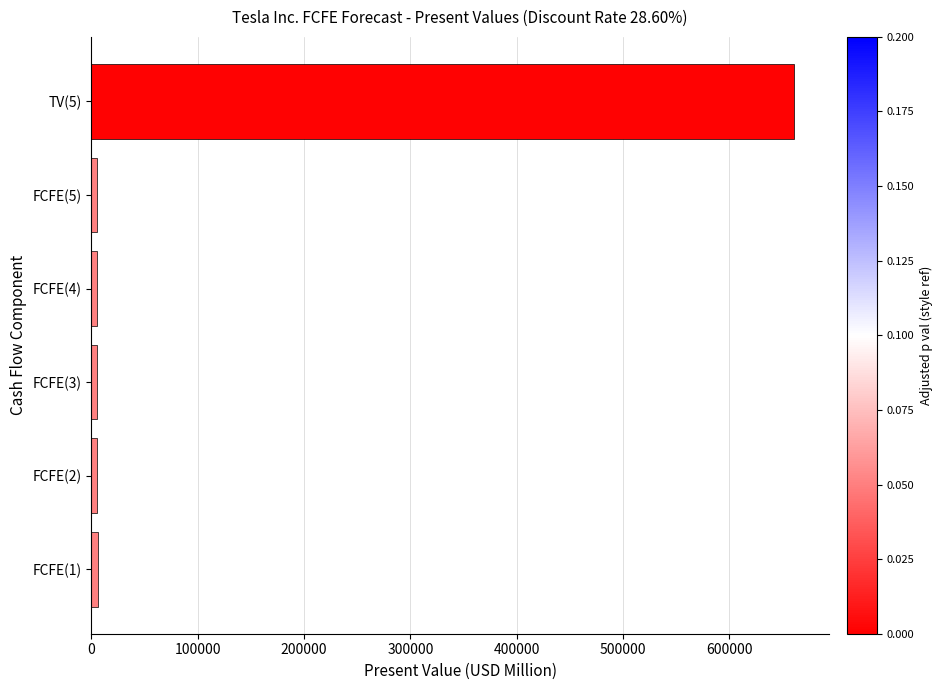

What is the average value?

114479